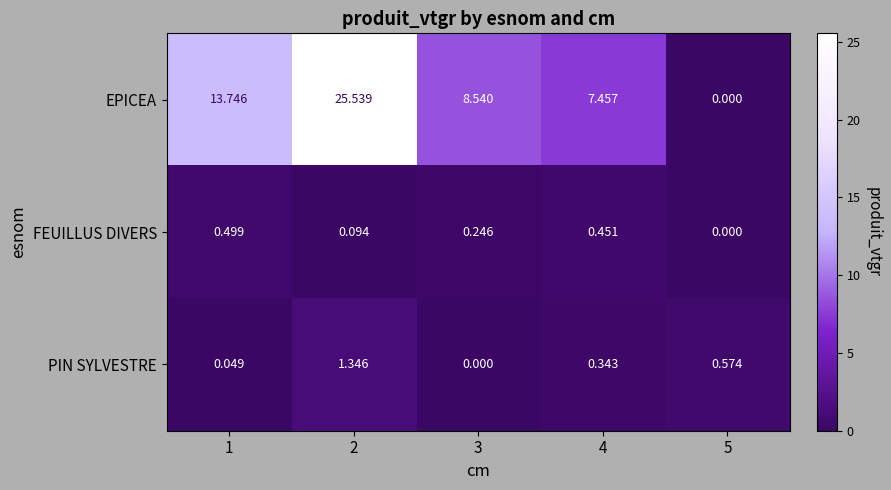

Is the value of PIN SYLVESTRE at 5 greater than the value of EPICEA at 3?

No